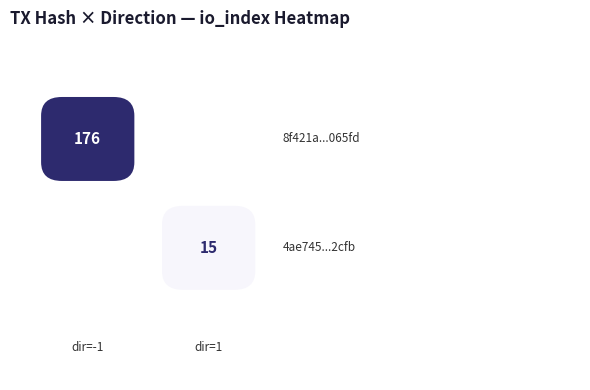

Read the 8f421a12aa49e39702e4984df3d03d56ae065fd value at io_index, to the nearest 50.

200